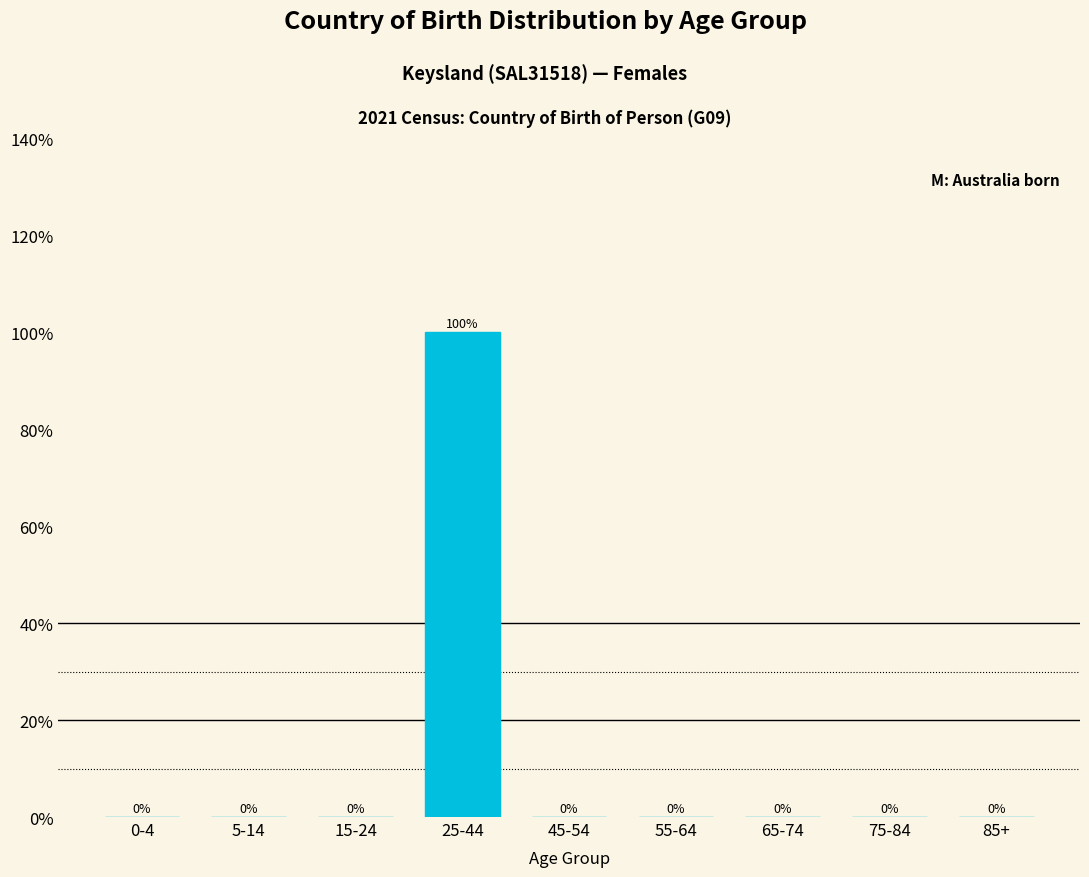

Reading left to right, transcribe all the data shown in this chart.

0-4=0	5-14=0	15-24=0	25-44=100	45-54=0	55-64=0	65-74=0	75-84=0	85+=0